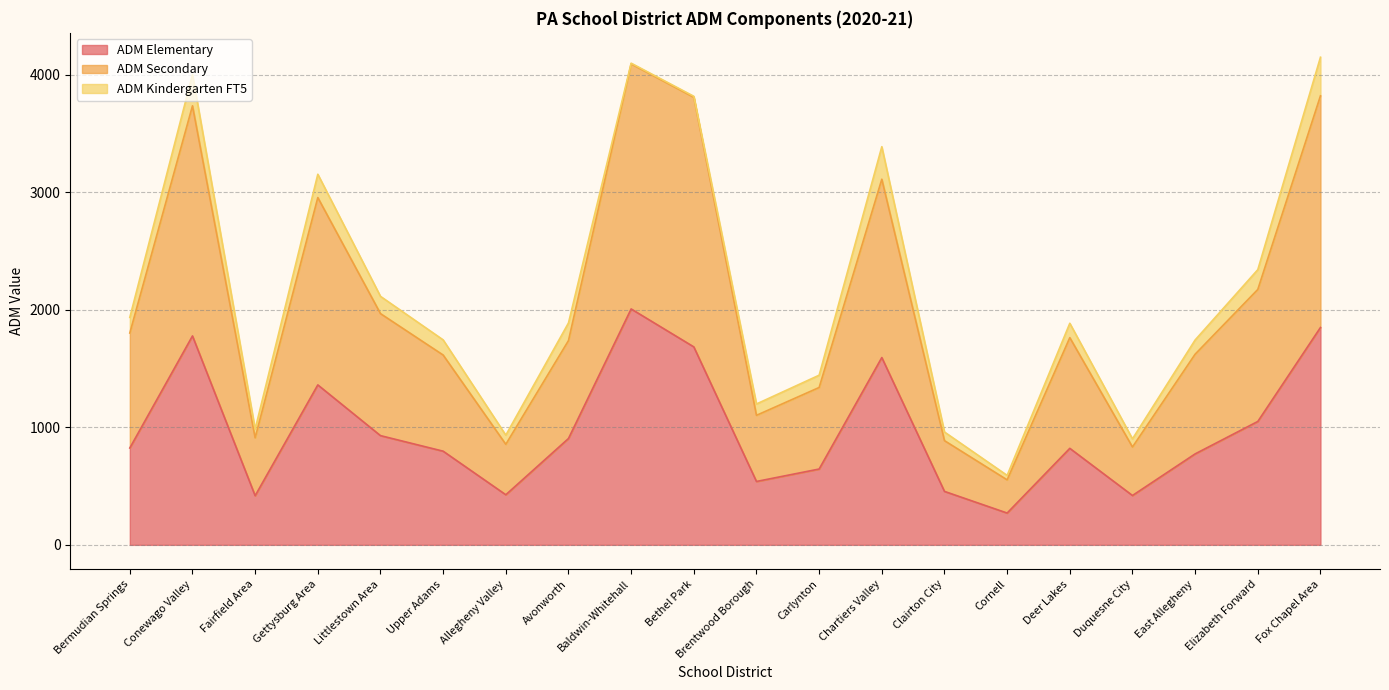

What is the maximum value for ADM Elementary?

2008.1